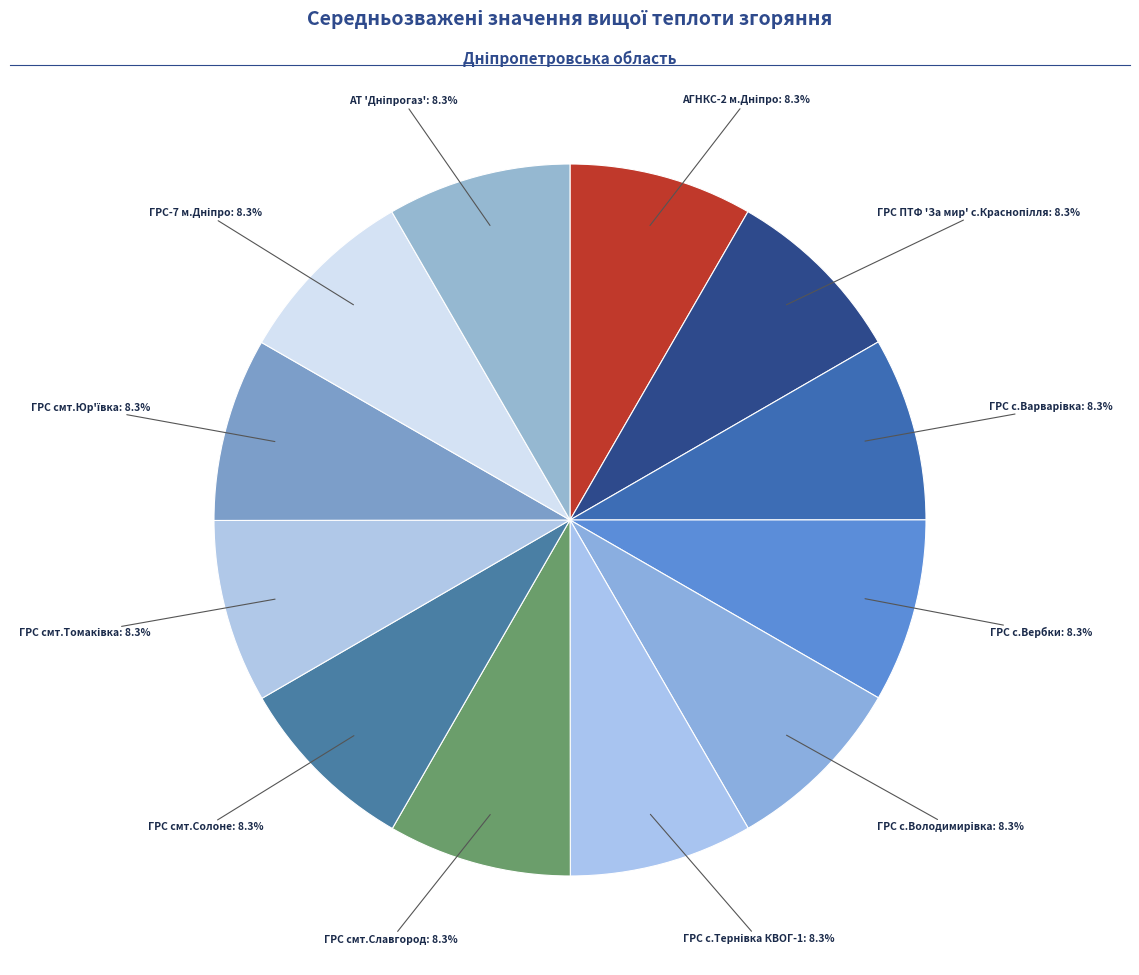

How many segments does this pie chart have?

12